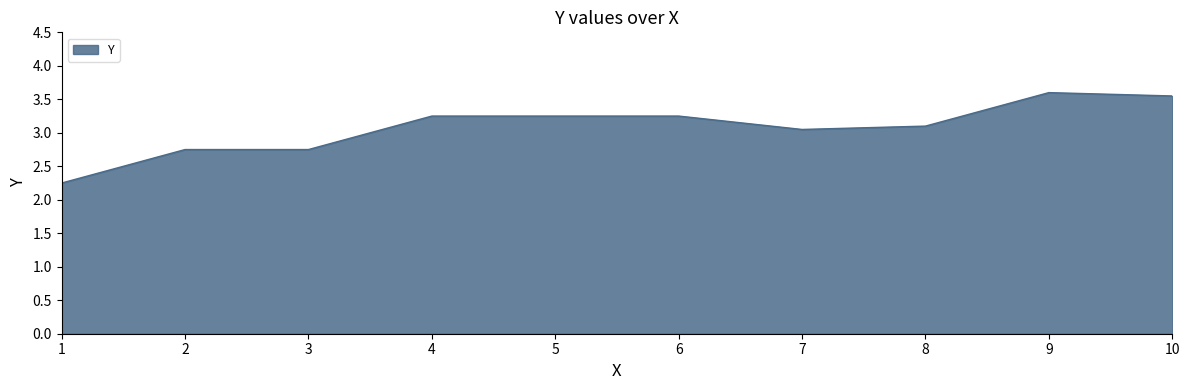

What is the maximum value shown in the chart?

3.6